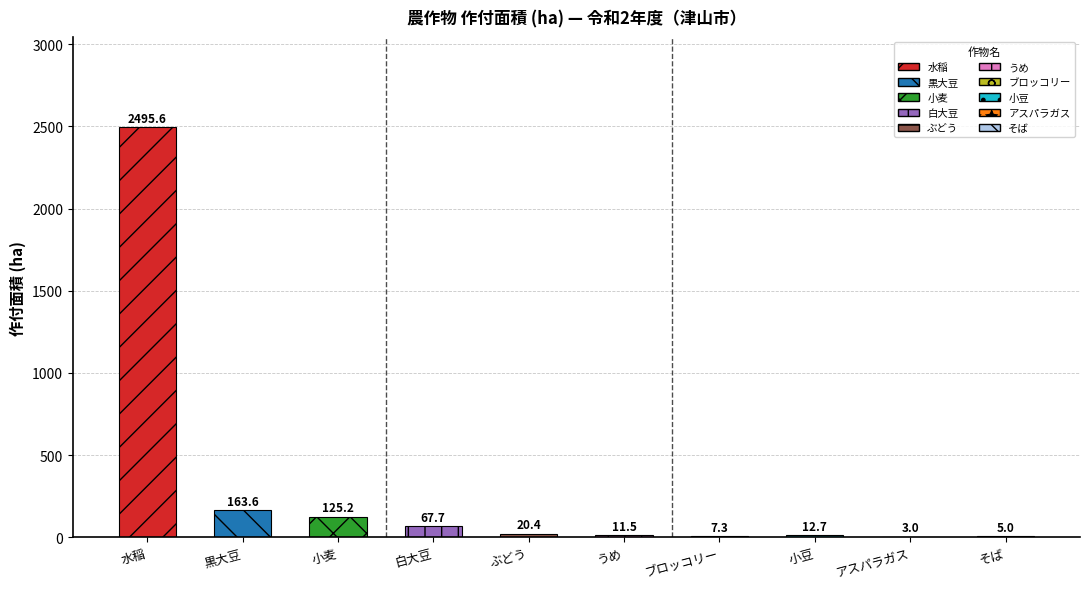

What is the sum of all values?

2912.0